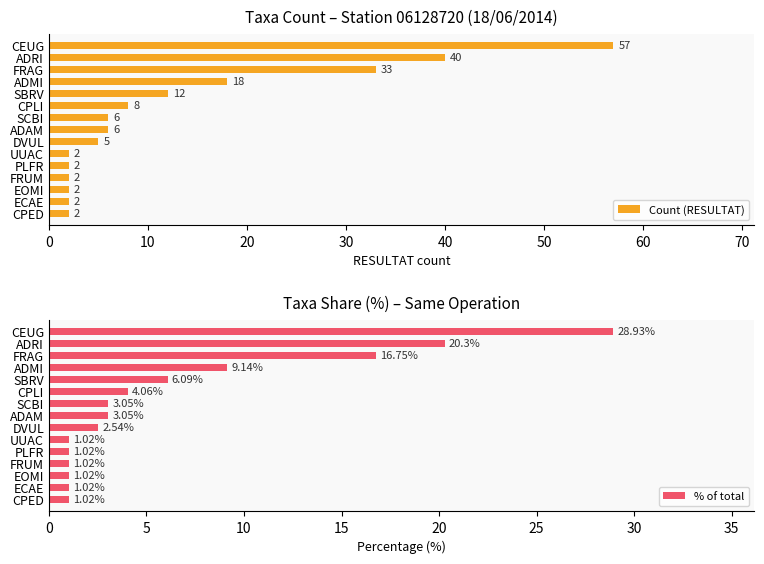

Where is Count (RESULTAT) nearest to the value 29?

FRAG